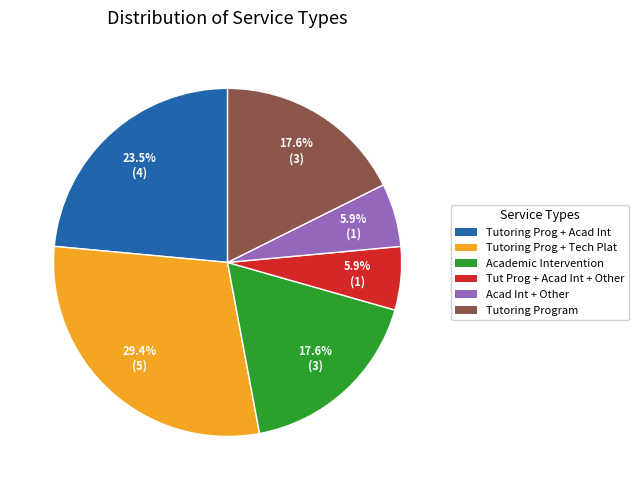

Is there a majority slice in this chart?

No